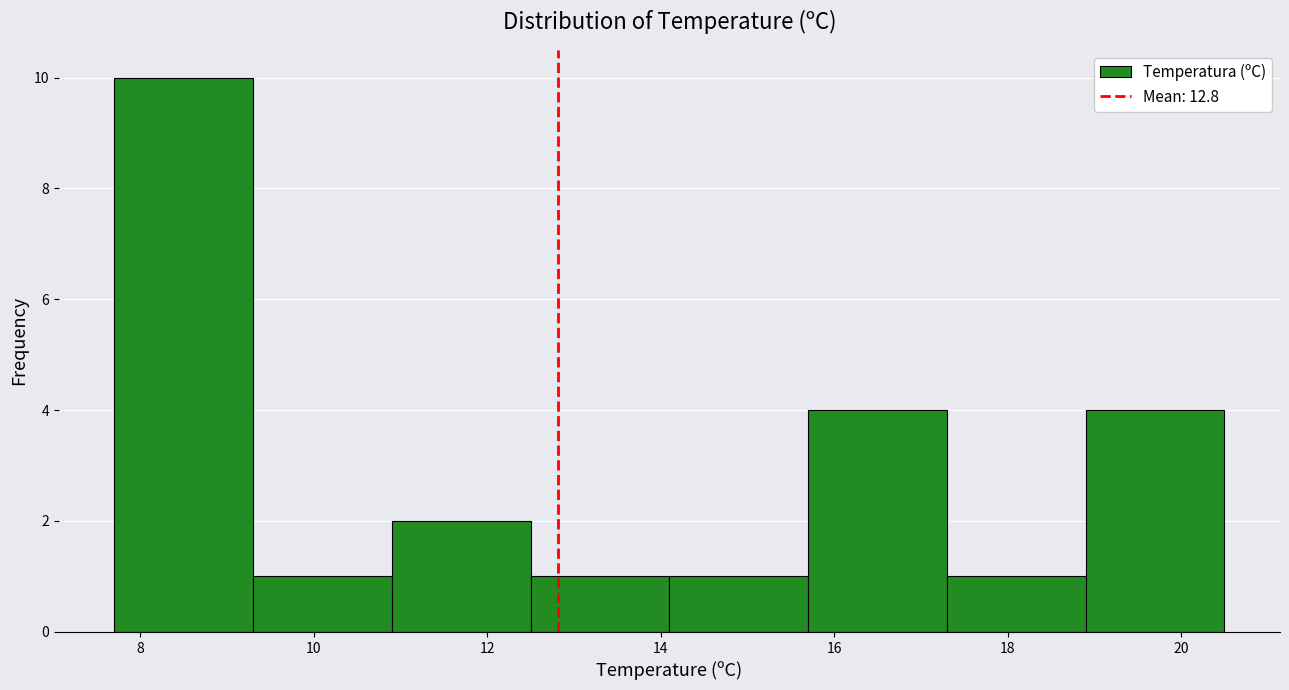

Reading left to right, list every bar in this chart as the range it spans on the x-axis followed by its height. Neither the bar edges nor the heights are printed on the chart, so give them approximately, as read against the axes.

7.7 to 9.3: 10
9.3 to 10.9: 1
10.9 to 12.5: 2
12.5 to 14.1: 1
14.1 to 15.7: 1
15.7 to 17.3: 4
17.3 to 18.9: 1
18.9 to 20.5: 4